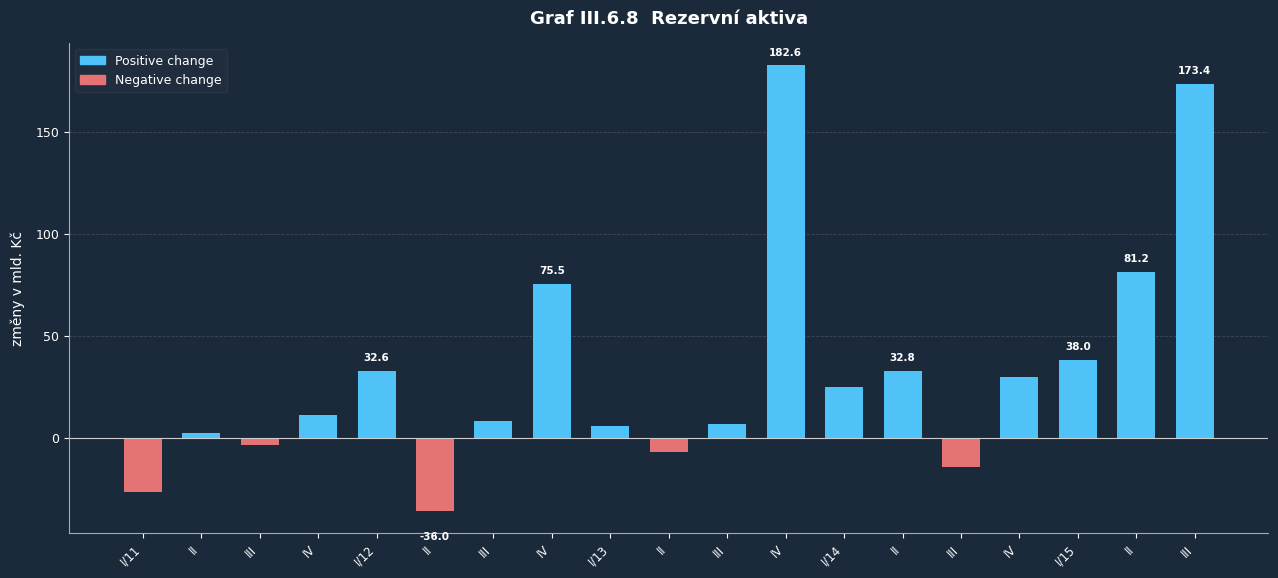

Read the value at I/15.

38.0